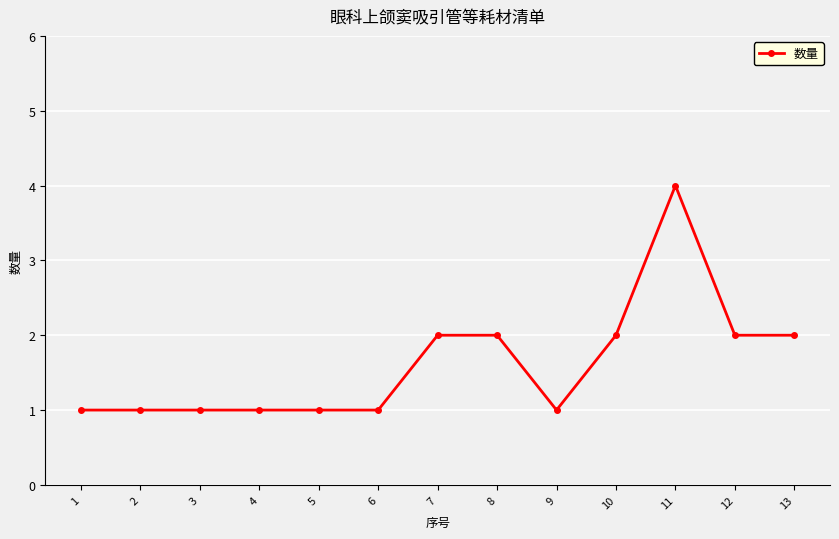

At which category does the chart reach its peak across all series?

11